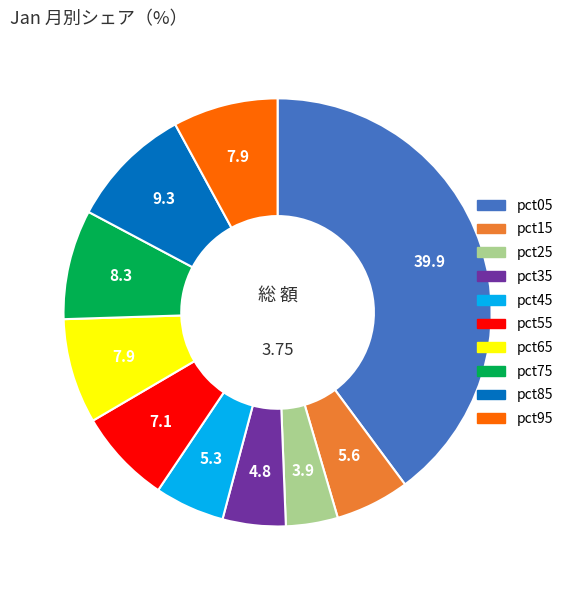

Does pct35 account for over 50% of the chart?

No